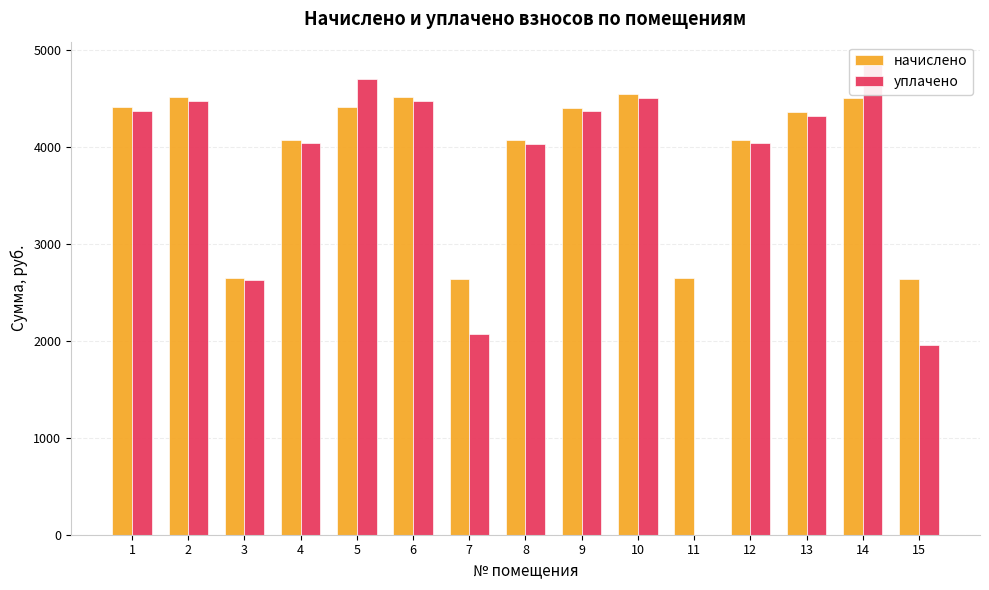

Is the value of начислено at 11 greater than the value of уплачено at 1?

No